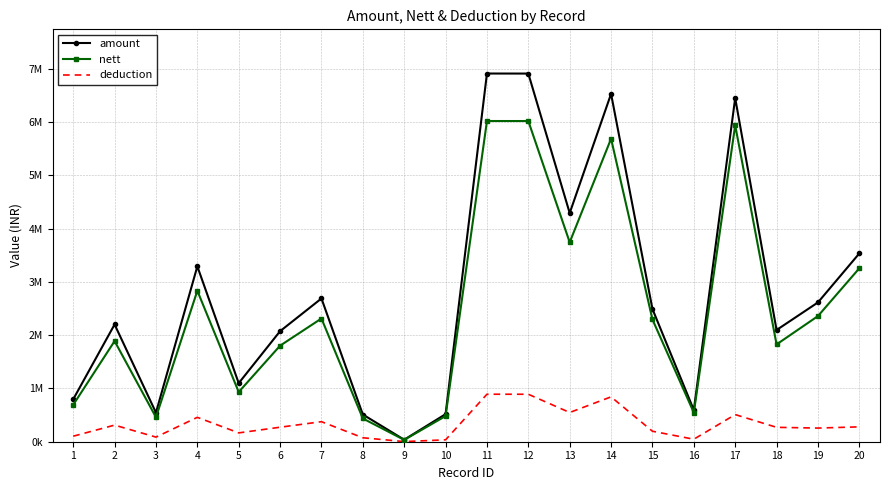

What are all the series names shown in the legend?

amount, nett, deduction